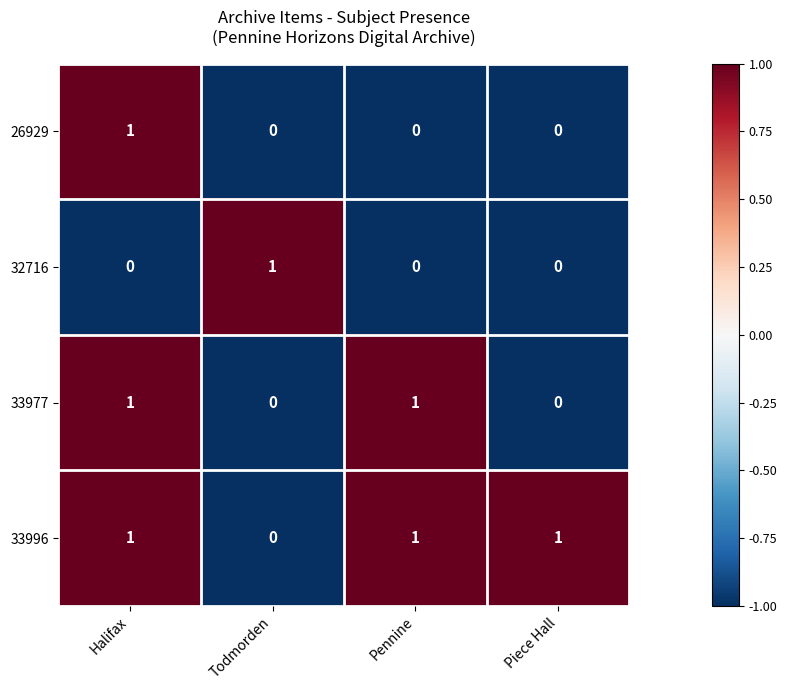

What is the difference between the highest and lowest values at Pennine?

1